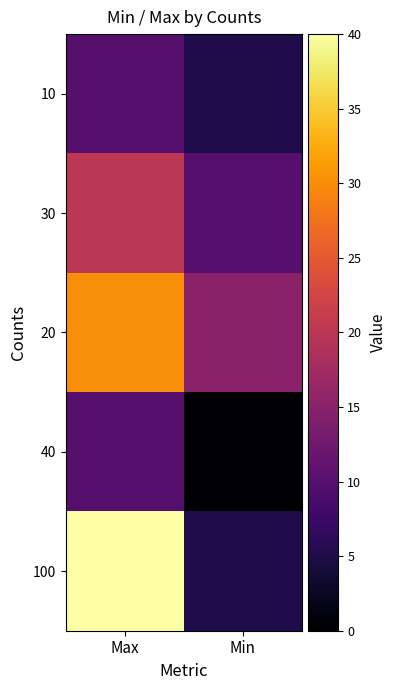

Reading left to right, extract all data points from this chart.

10: Max=10	Min=5
30: Max=20	Min=10
20: Max=30	Min=15
40: Max=10	Min=0
100: Max=40	Min=5